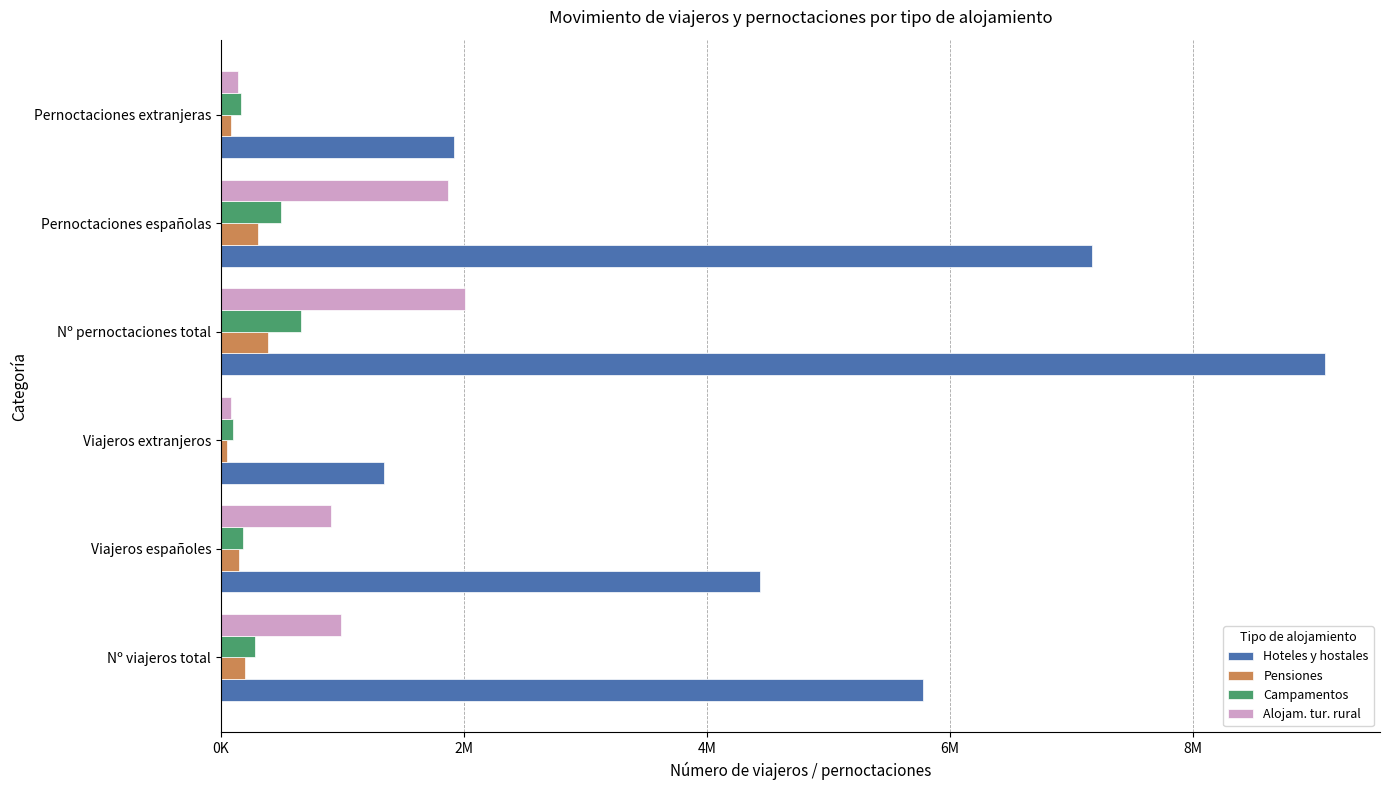

What are all the series names shown in the legend?

Hoteles y hostales, Pensiones, Campamentos, Alojam. tur. rural